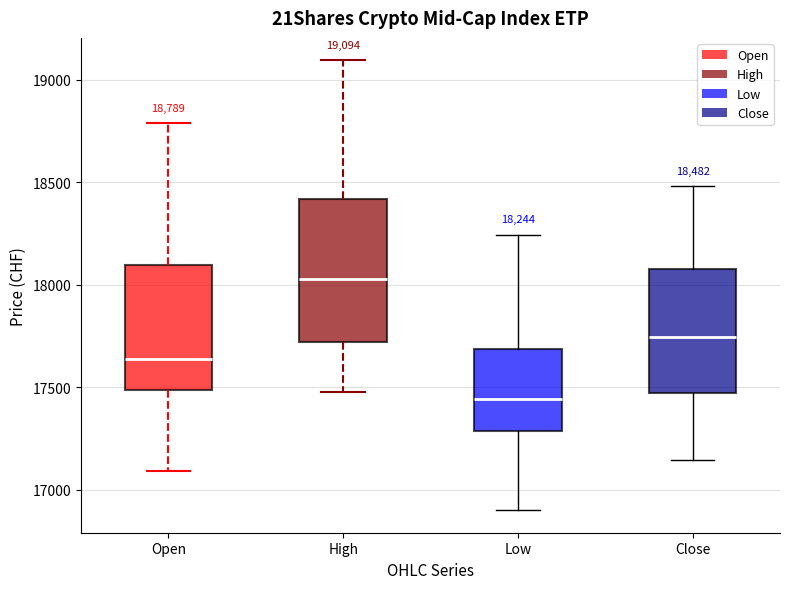

Which box has the lowest median line?

Low